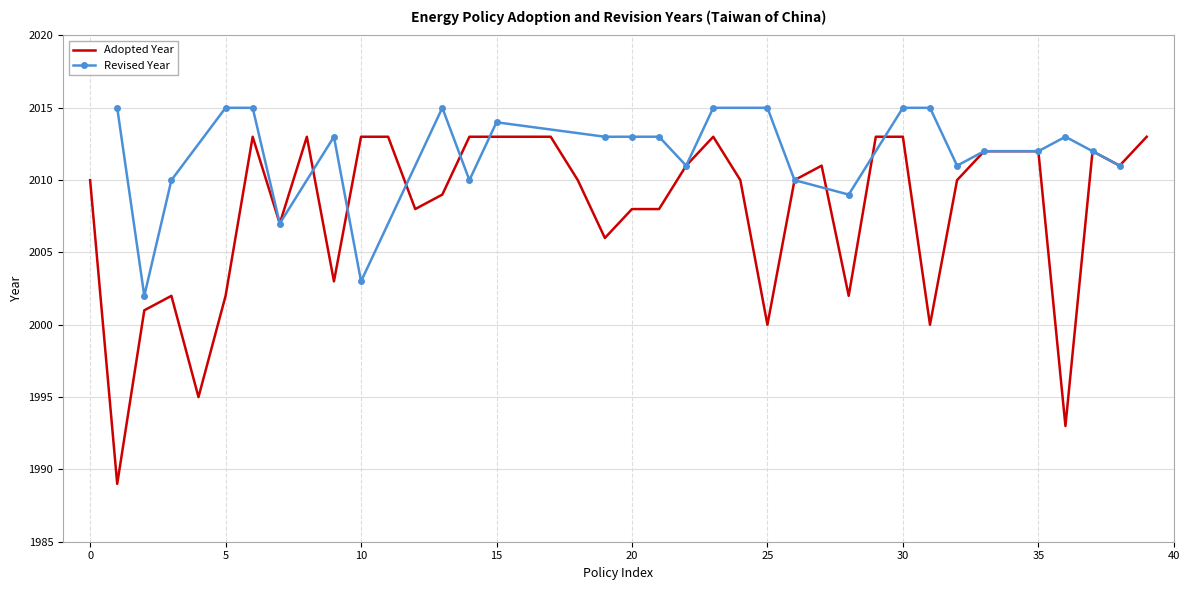

How many points are higher than both their immediate neighbors (excluding endpoints)?

6